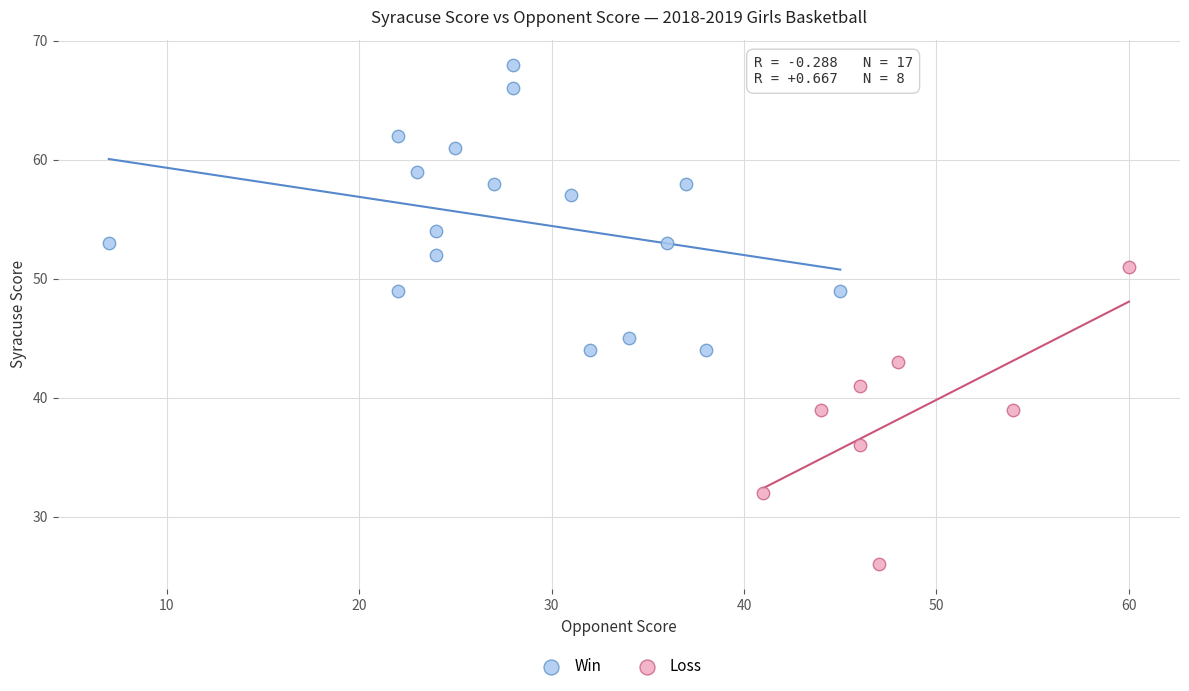

Which series reaches the maximum Y coordinate?

Win